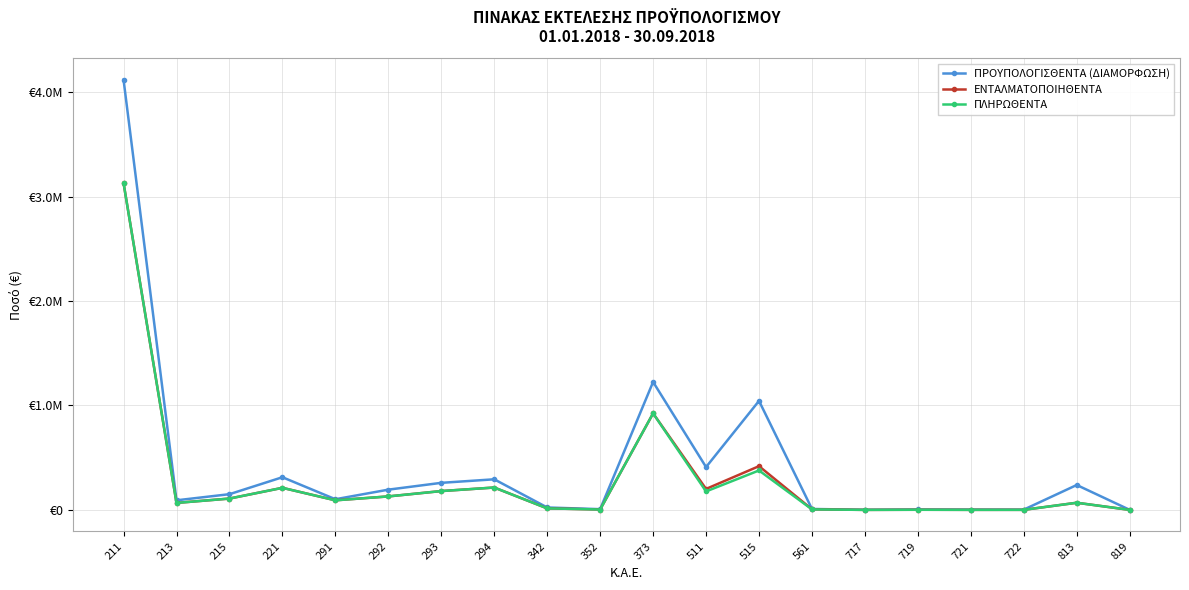

Is this an area chart (filled region under the line)?

No